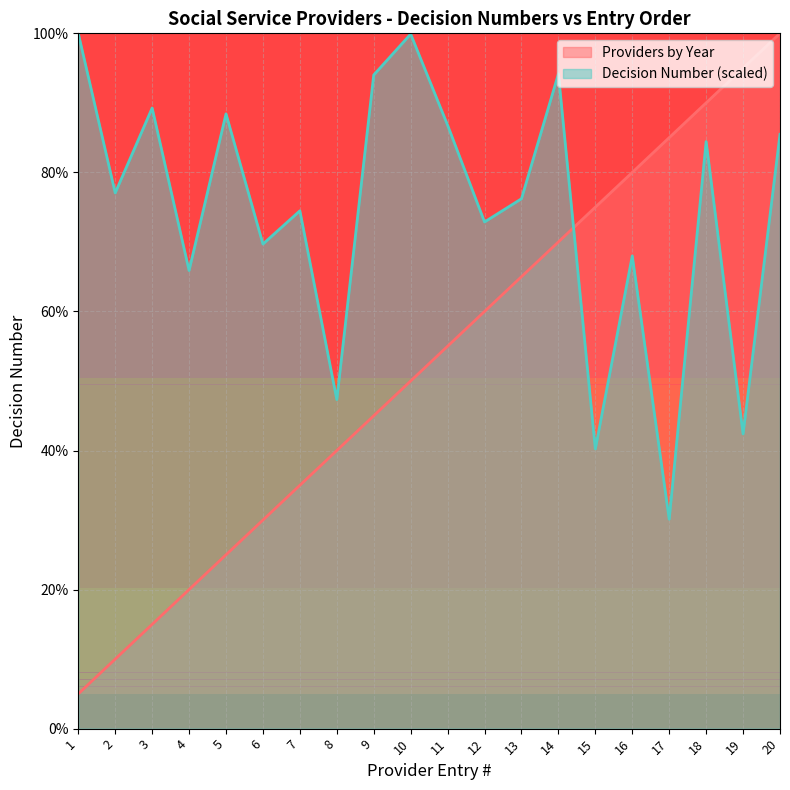

What is the difference between the maximum and minimum values in the Providers by Year series?

95.0